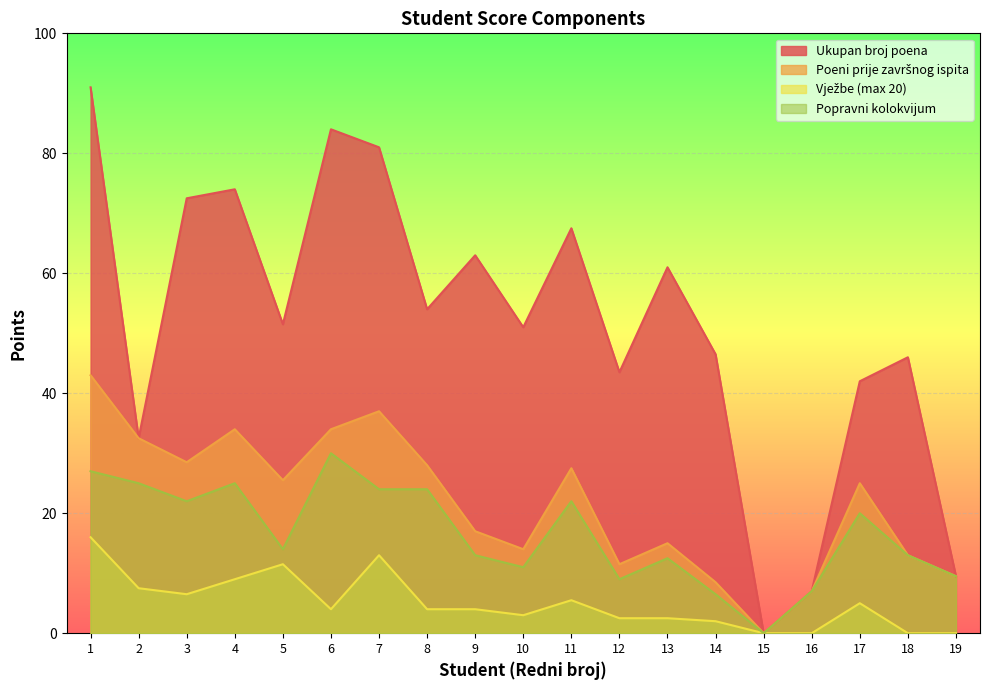

What is the difference between the Ukupan broj poena values at 11 and 14?

21.0